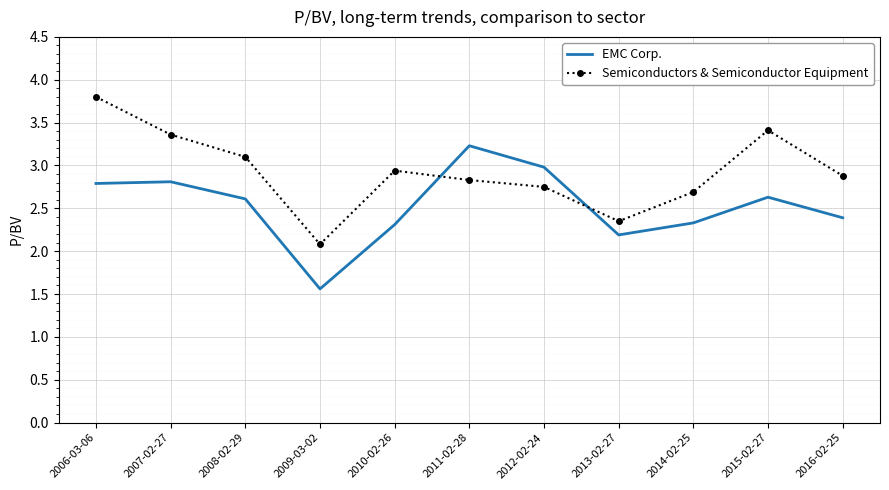

Rank the series at 2014-02-25 from lowest to highest value.

EMC Corp., Semiconductors & Semiconductor Equipment